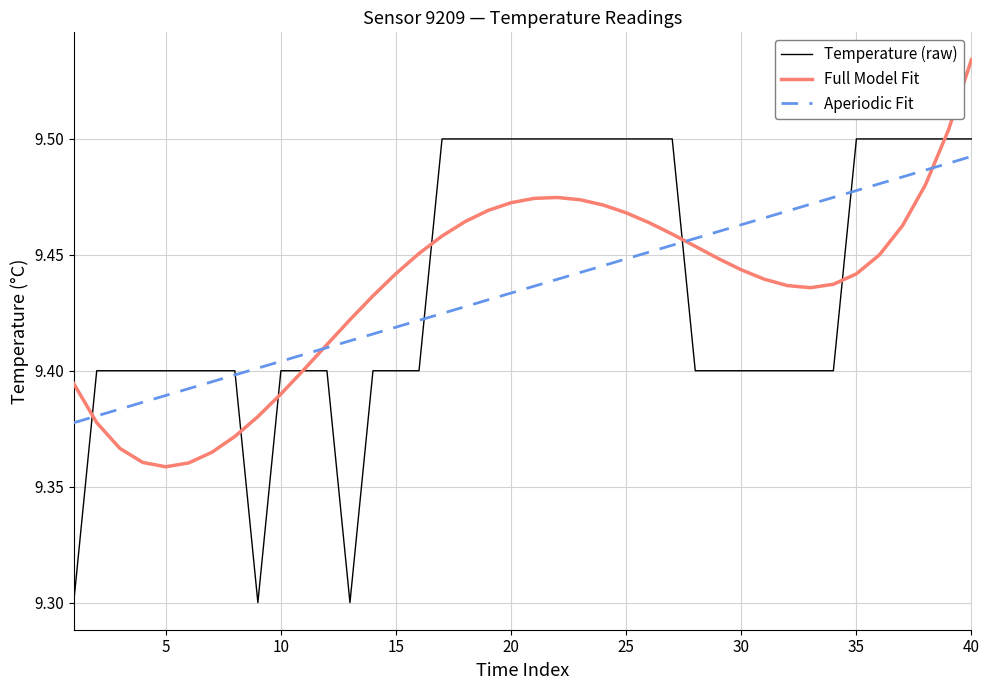

What is the minimum value shown in the chart?

9.3